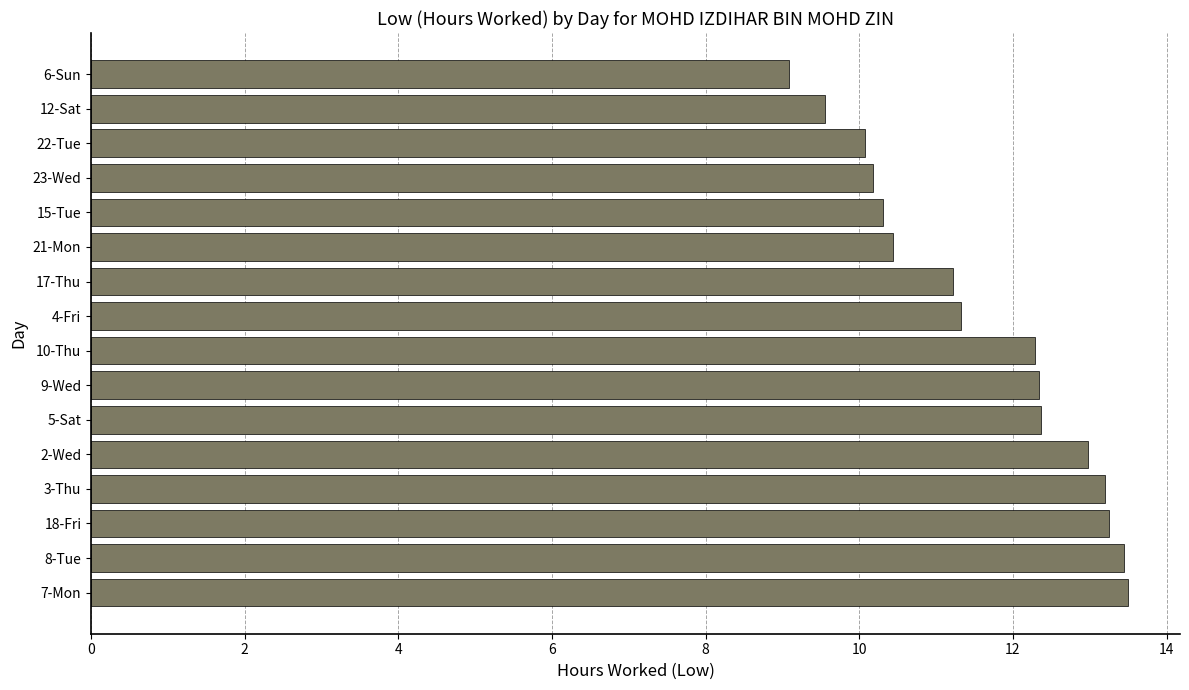

Does the chart contain any negative values?

No